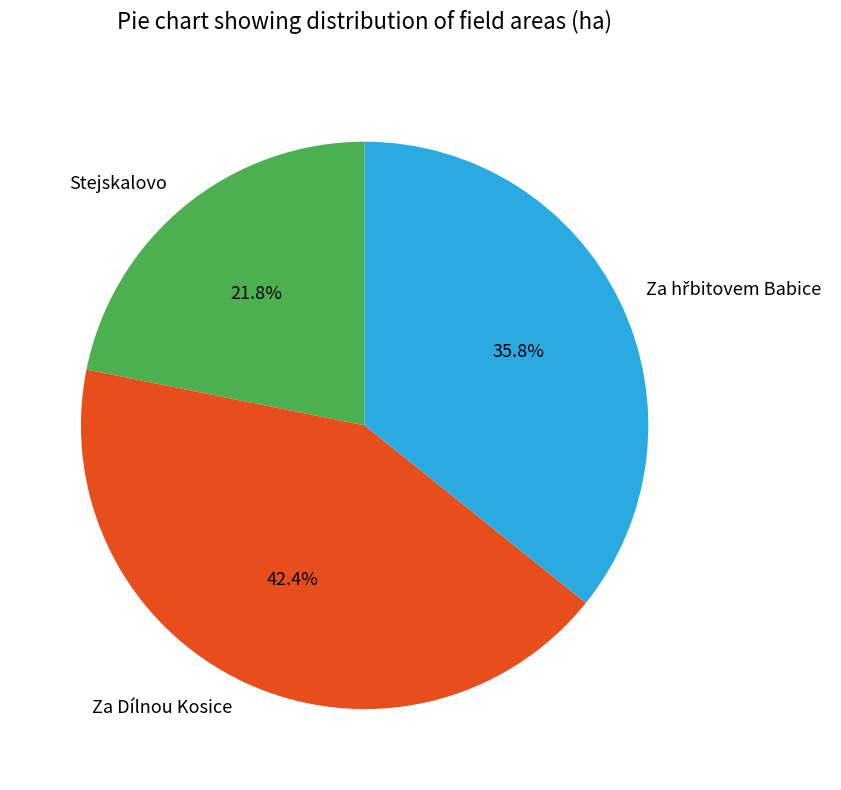

How much of the chart is everything except Stejskalovo?

78.2%